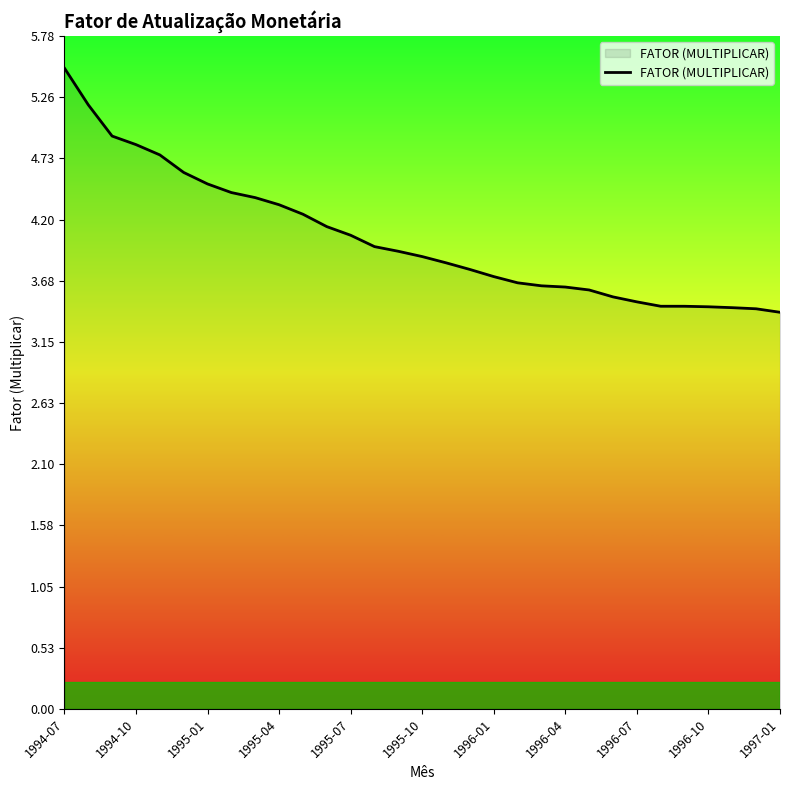

What is the difference between the maximum and minimum values?

2.1